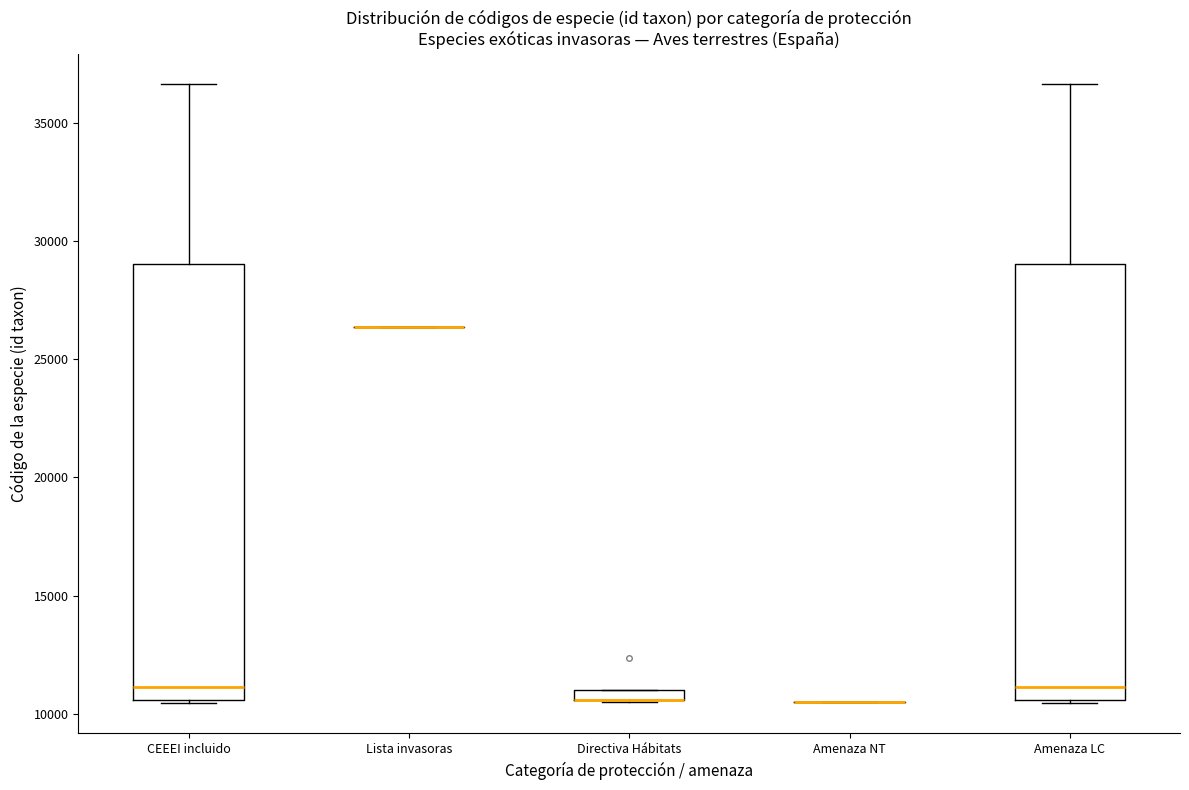

Where is the lower edge of the box for Amenaza LC on the y-axis? The values are not printed on the chart, so give them approximately, as read against the axis.

10500